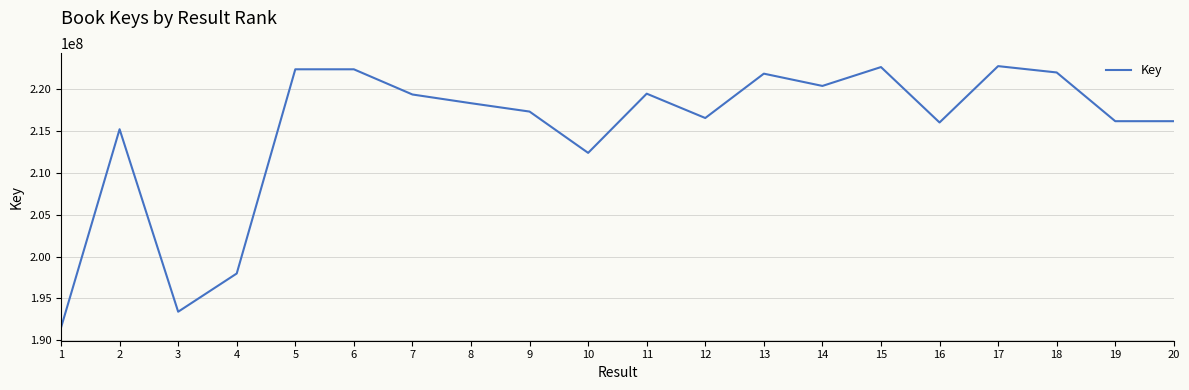

What is the change in value from 7 to 10?

-6986951